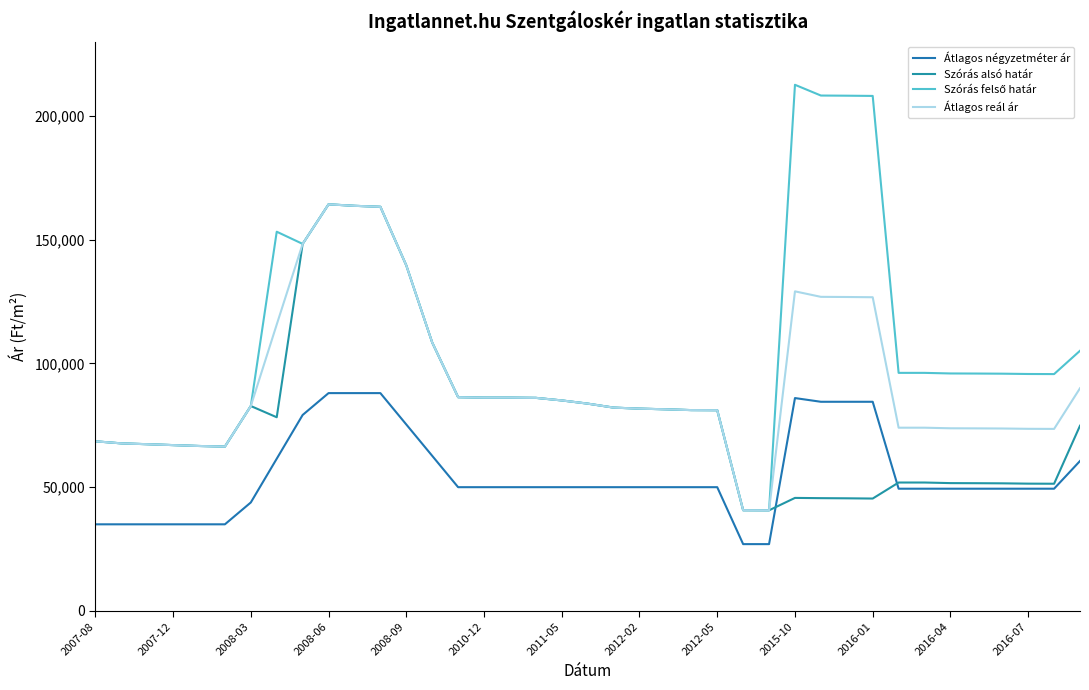

Is this an area chart (filled region under the line)?

No